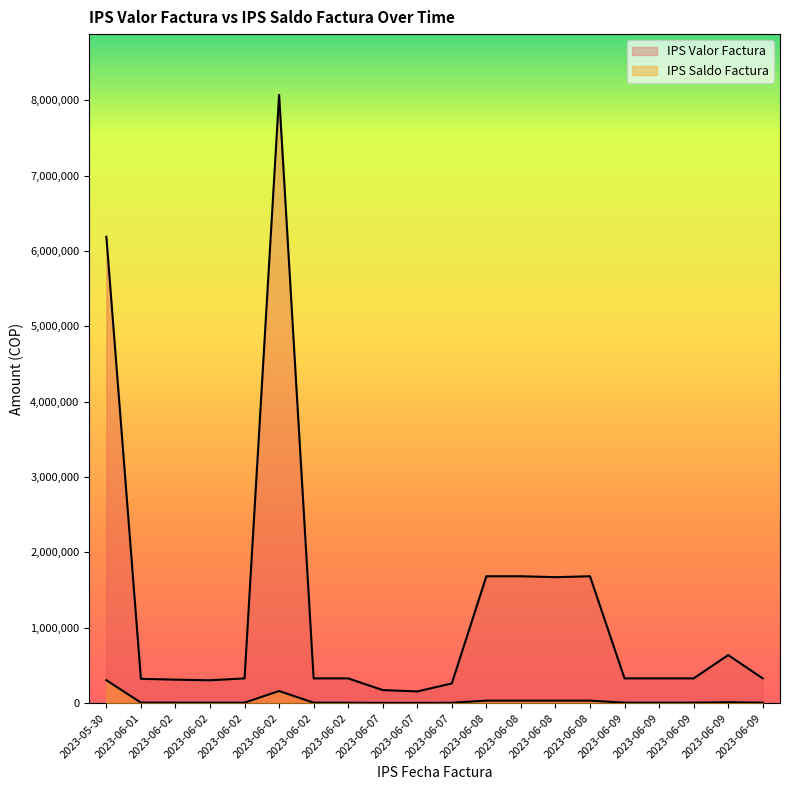

Which series has the widest spread of values?

IPS Valor Factura